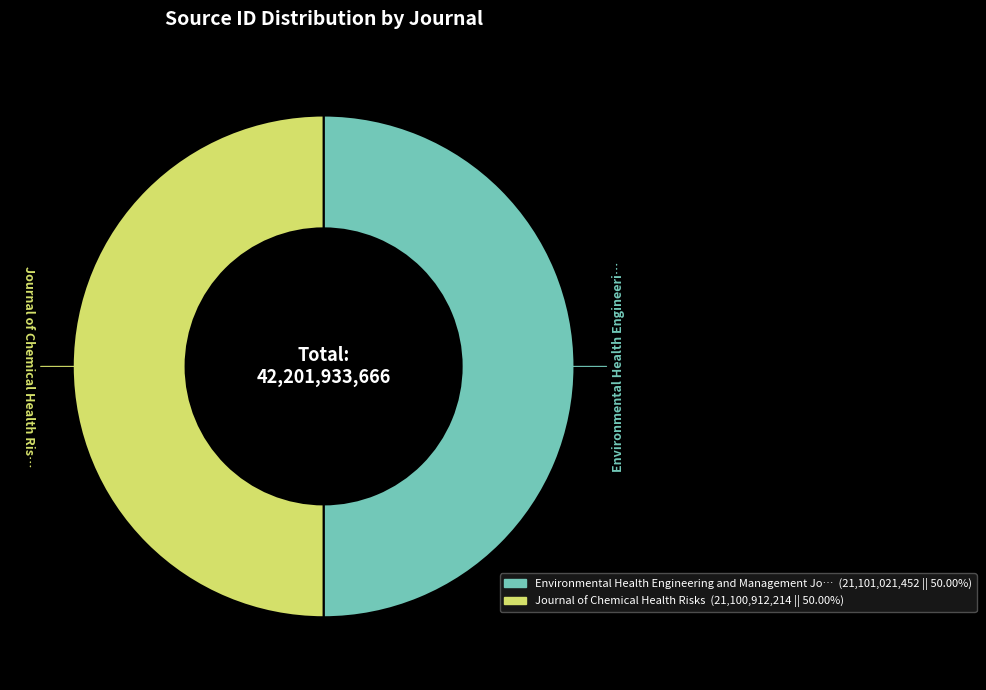

Is there any slice that represents more than half of the pie?

Yes